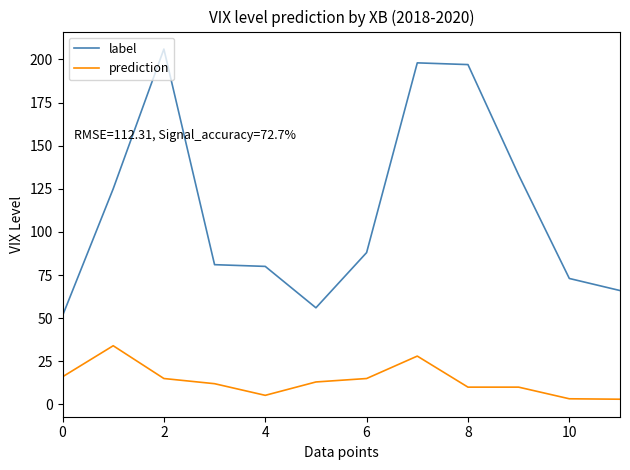

What is the highest value of the prediction series?

34.0